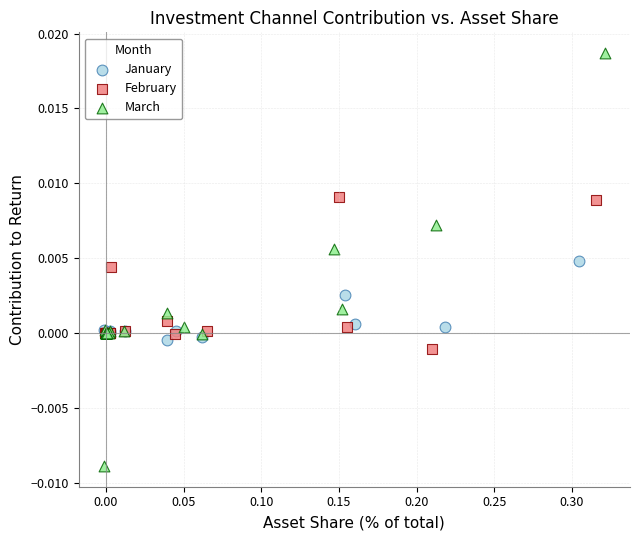

Which series contains the lowest Y value?

March